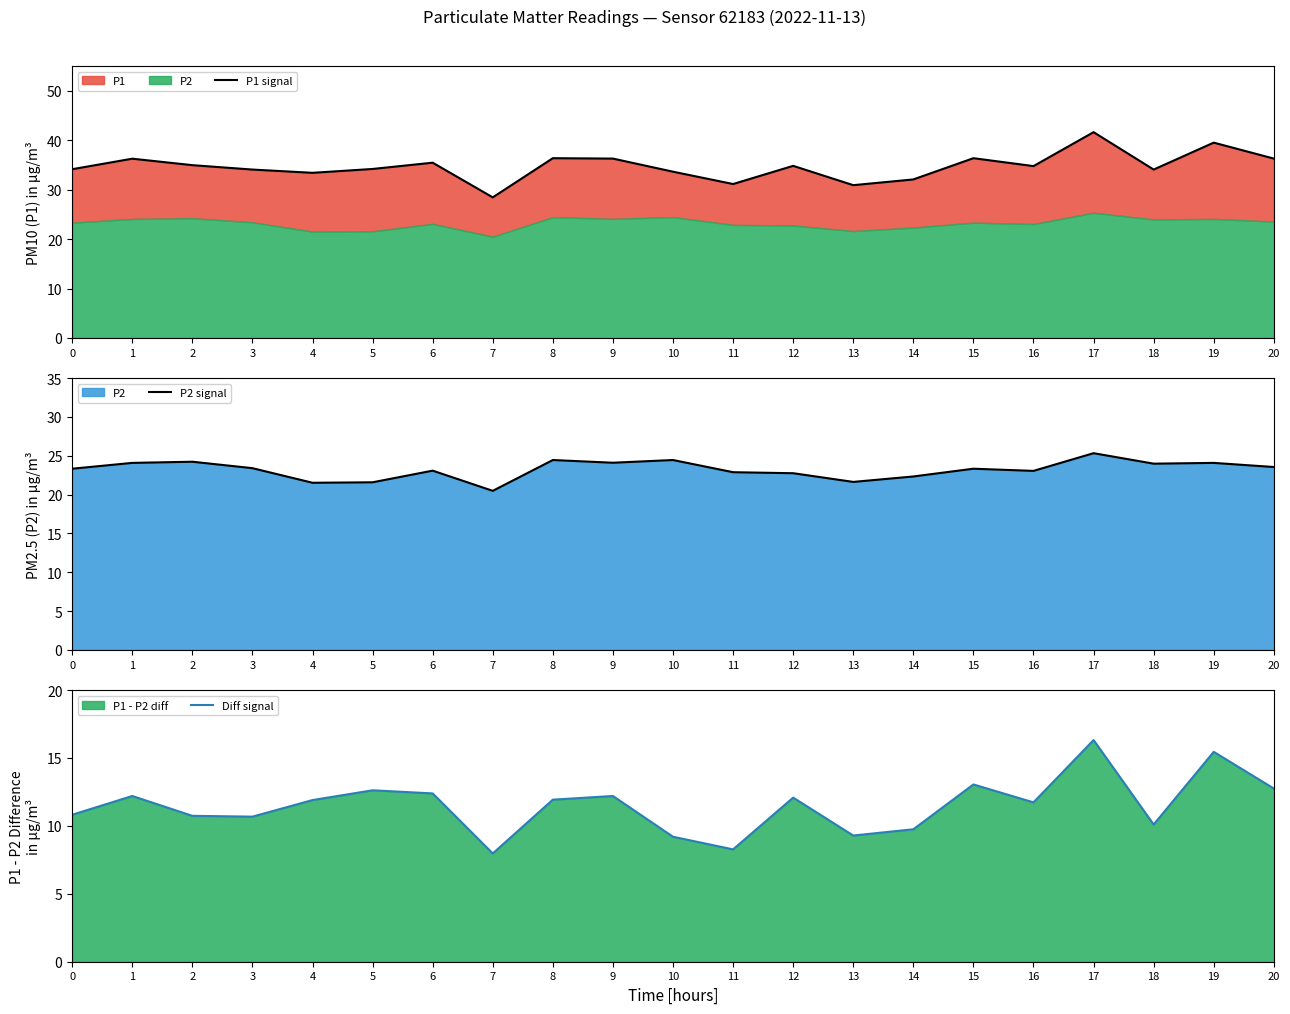

Where does the Diff signal series first go above 11?

1